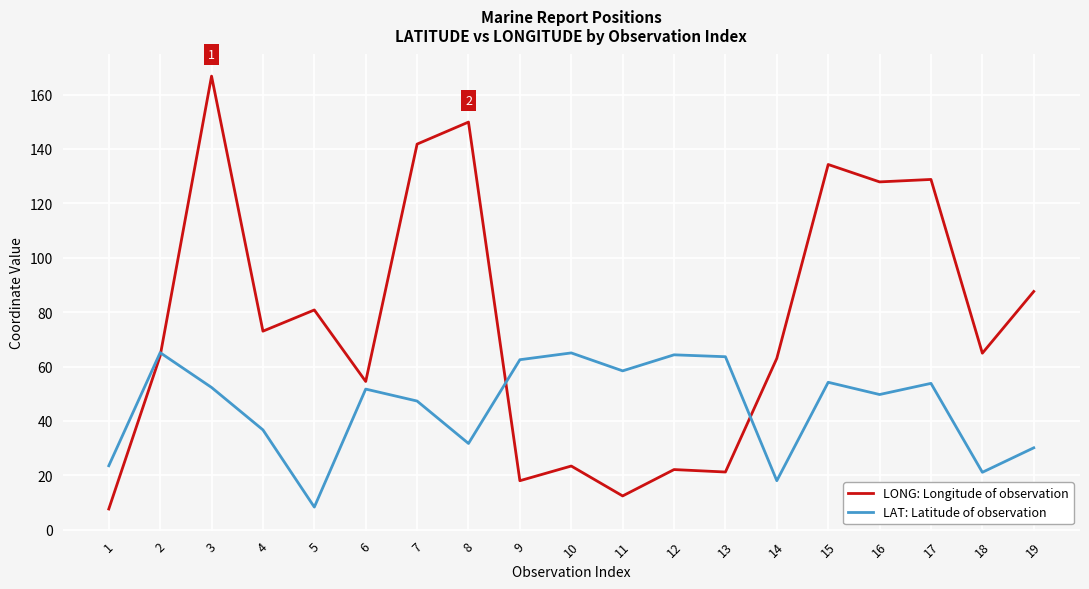

How many intersections are there between LAT: Latitude of observation and LONG: Longitude of observation?

3